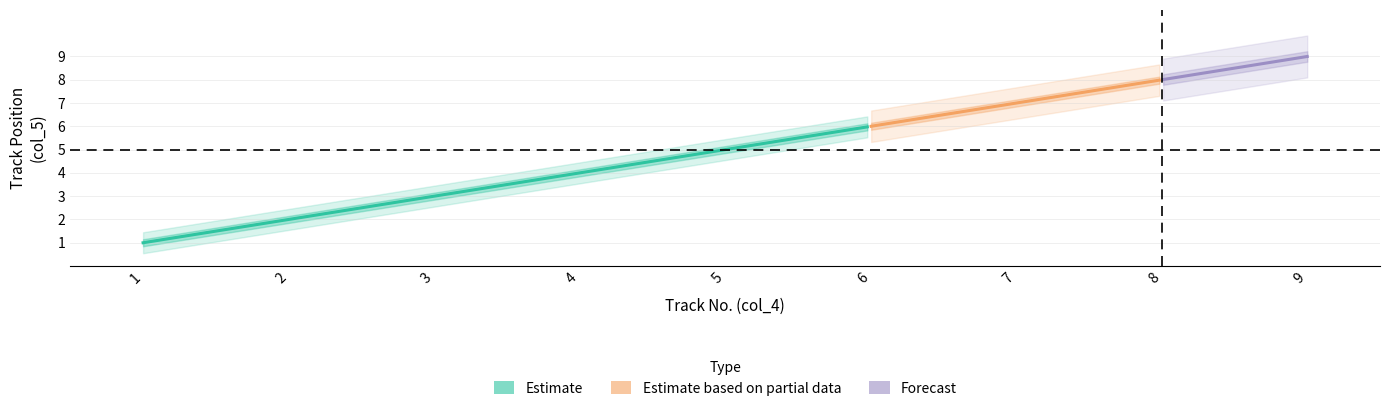

The chart shows a value of 4 at 4. True or false?

True